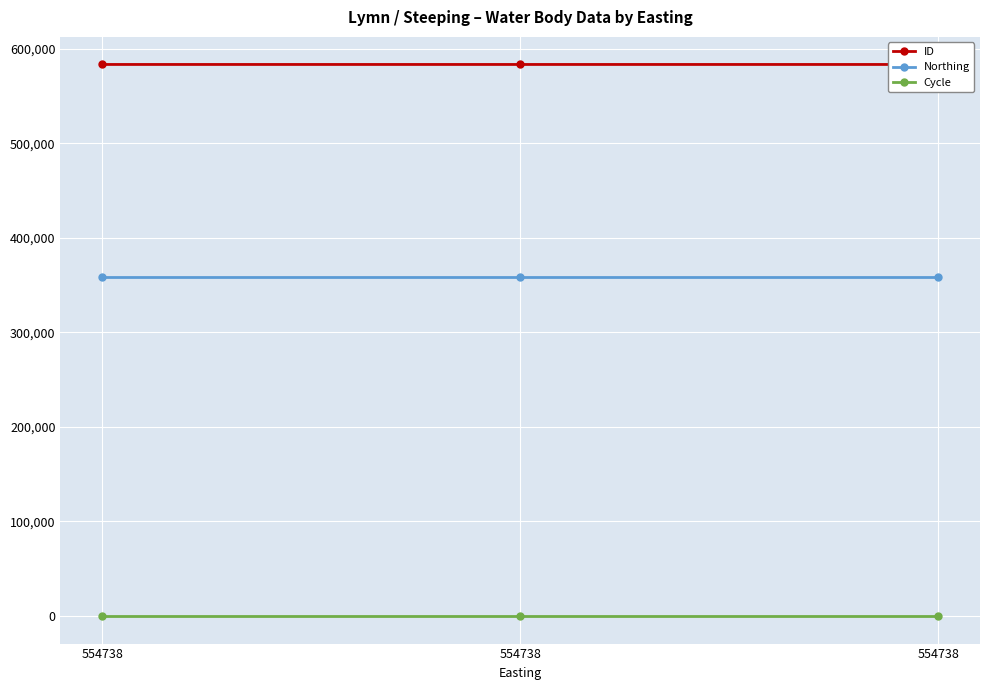

Which label corresponds to the smallest value in the chart?

554738